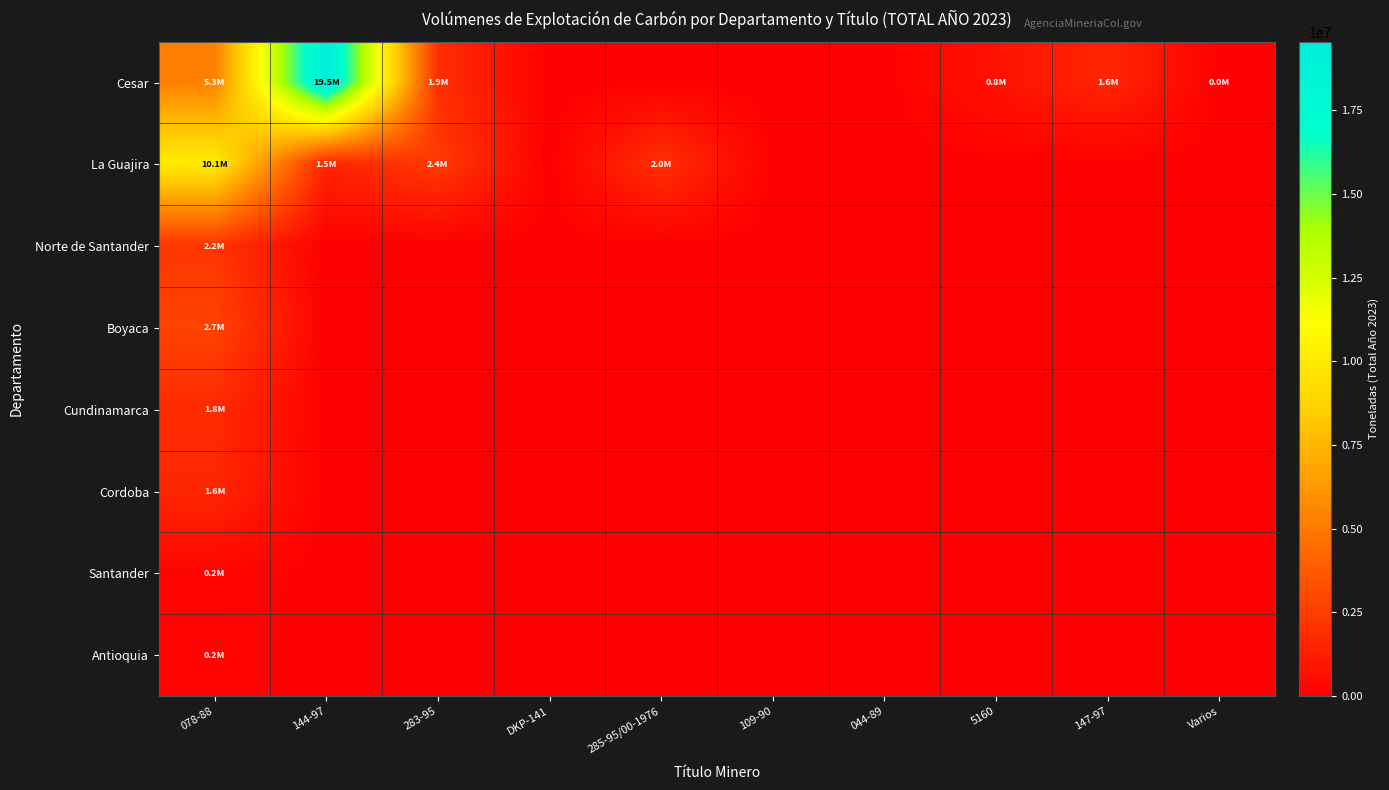

Reading right to left, what are all the values shown in this chart?

Cesar: Varios=2976.1	147-97=1605235.1	5160=757523.3	044-89=0.0	109-90=0.0	285-95/00-1976=0.0	DKP-141=0.0	283-95=1908210.5	144-97=19547158.6	078-88=5289671.6
La Guajira: Varios=0.0	147-97=0.0	5160=0.0	044-89=0.0	109-90=0.0	285-95/00-1976=2002612.0	DKP-141=0.0	283-95=2421490.0	144-97=1469698.0	078-88=10089577.0
Norte de Santander: Varios=0.0	147-97=0.0	5160=0.0	044-89=0.0	109-90=0.0	285-95/00-1976=0.0	DKP-141=0.0	283-95=0.0	144-97=0.0	078-88=2215120.1
Boyaca: Varios=0.0	147-97=0.0	5160=0.0	044-89=0.0	109-90=0.0	285-95/00-1976=0.0	DKP-141=0.0	283-95=0.0	144-97=0.0	078-88=2744829.2
Cundinamarca: Varios=0.0	147-97=0.0	5160=0.0	044-89=0.0	109-90=0.0	285-95/00-1976=0.0	DKP-141=0.0	283-95=0.0	144-97=0.0	078-88=1772696.5
Cordoba: Varios=0.0	147-97=0.0	5160=0.0	044-89=0.0	109-90=0.0	285-95/00-1976=0.0	DKP-141=0.0	283-95=0.0	144-97=0.0	078-88=1600888.7
Santander: Varios=0.0	147-97=0.0	5160=0.0	044-89=0.0	109-90=0.0	285-95/00-1976=0.0	DKP-141=0.0	283-95=0.0	144-97=0.0	078-88=228026.2
Antioquia: Varios=0.0	147-97=0.0	5160=0.0	044-89=0.0	109-90=0.0	285-95/00-1976=0.0	DKP-141=0.0	283-95=0.0	144-97=0.0	078-88=168484.9